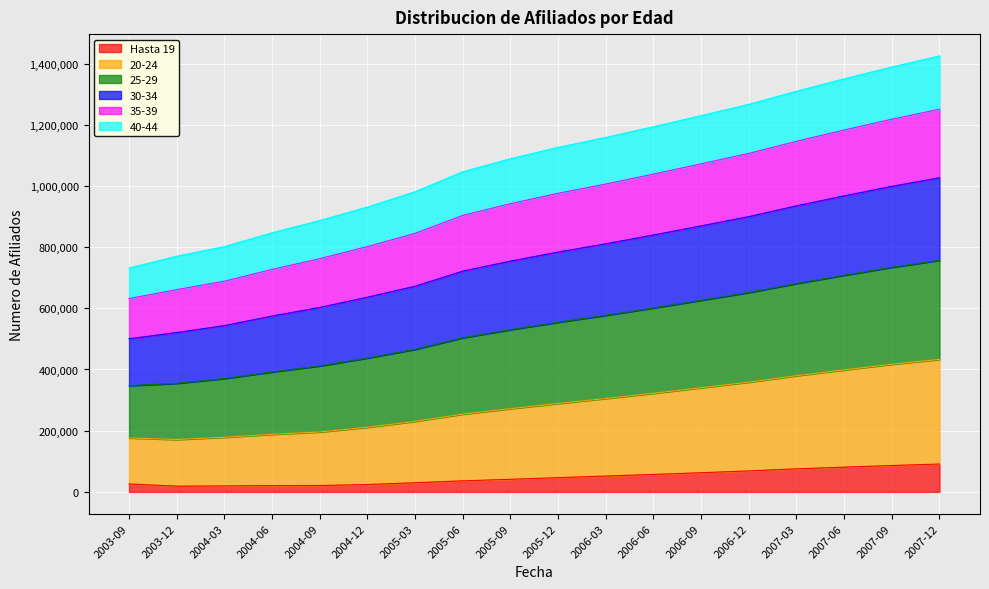

What is the spread (max minus min) of values at 2005-09?

1047779